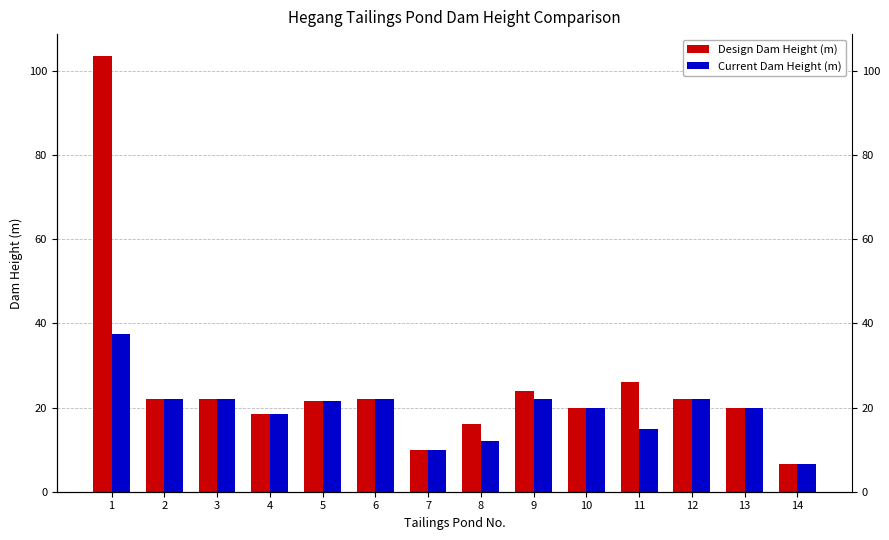

How many bars are there in total?

28